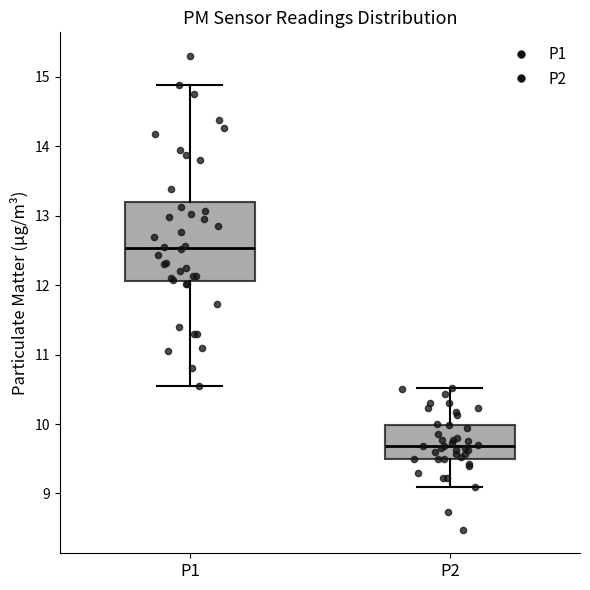

Where is the lower edge of the box for P1 on the y-axis? The values are not printed on the chart, so give them approximately, as read against the axis.

12.1